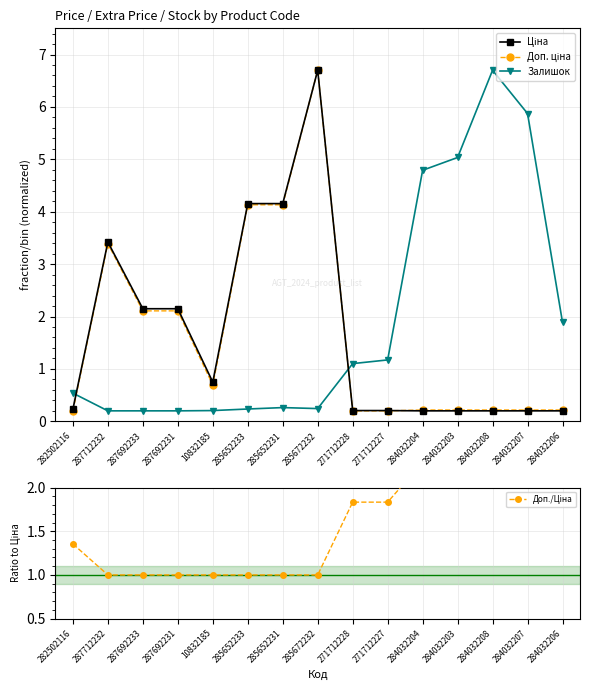

Does the chart display data point markers on the line(s)?

Yes